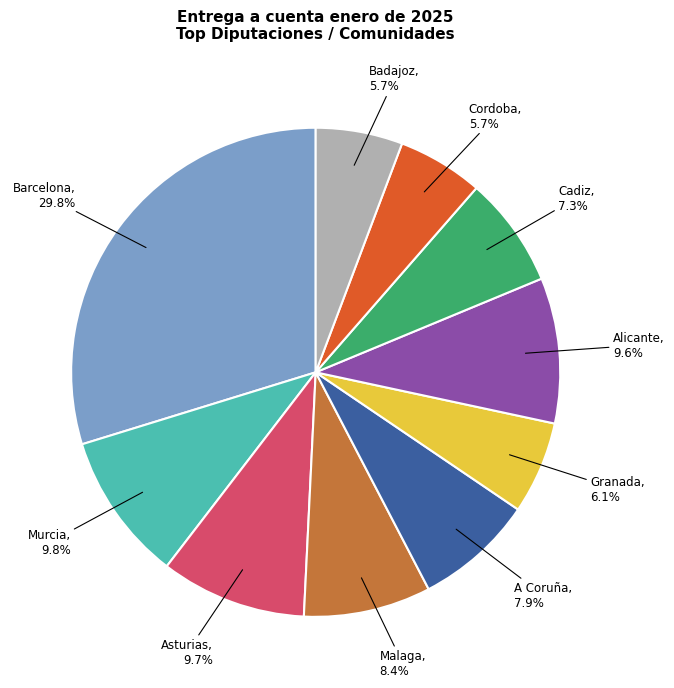

How many slices are in this pie chart?

10